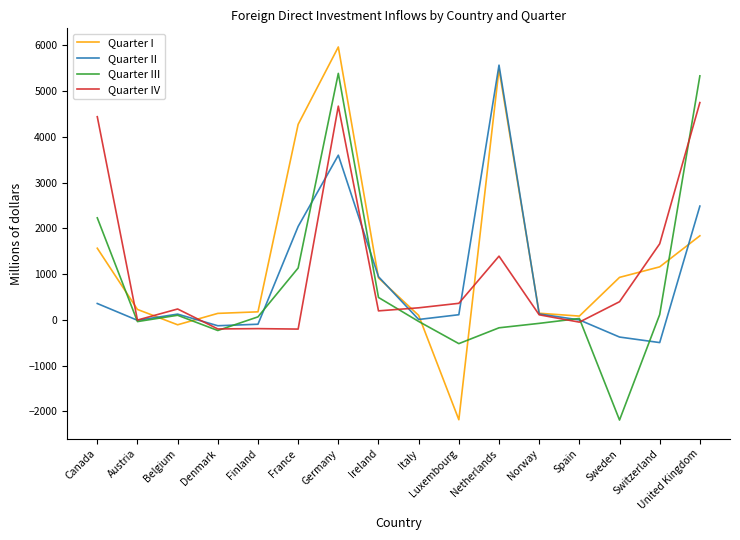

Rank the series by their average value, from lowest to highest.

Quarter III, Quarter II, Quarter IV, Quarter I